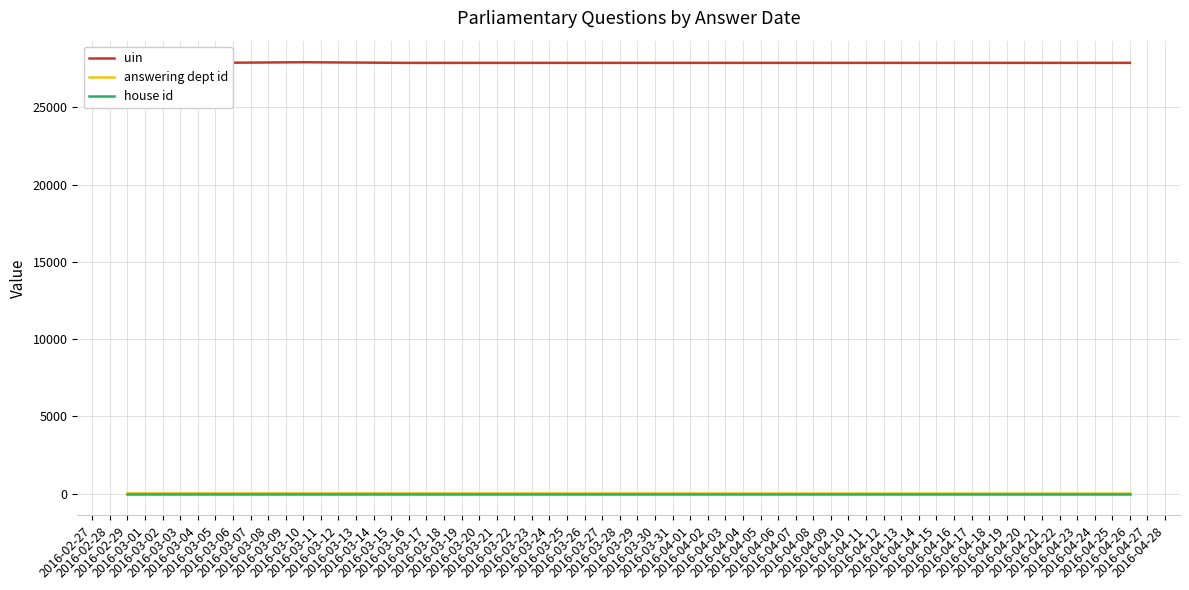

How many interior local peaks does the uin series have?

2